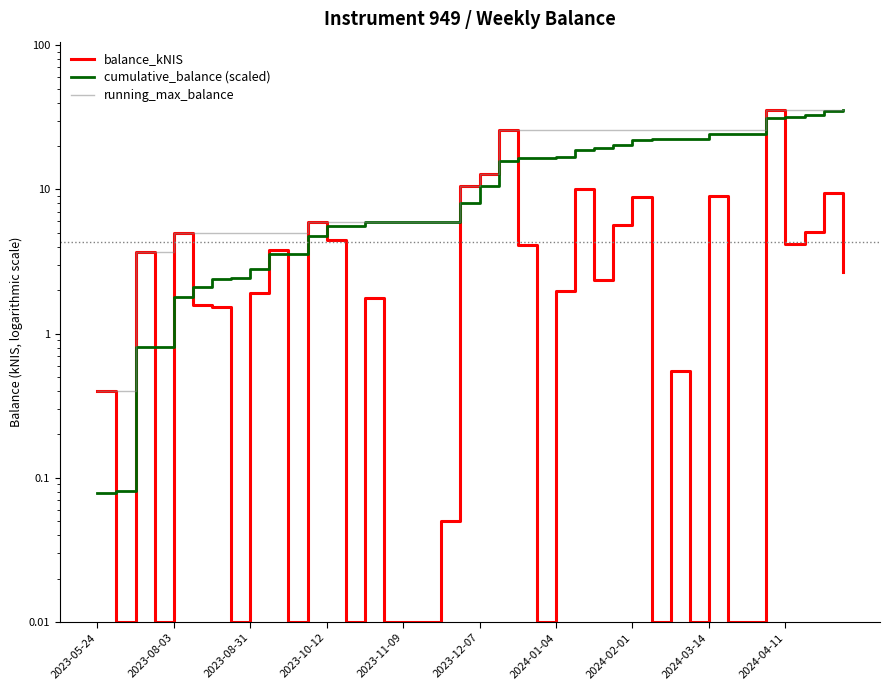

At how many categories does at least one series exceed 20?

19